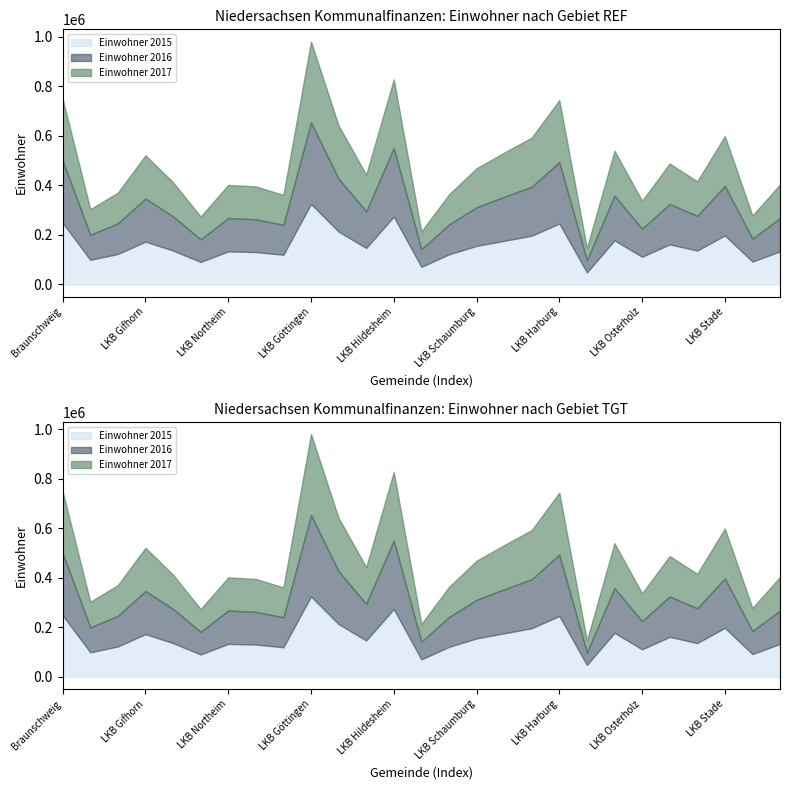

At which label does Einwohner 2017 reach its peak?

LKB Göttingen